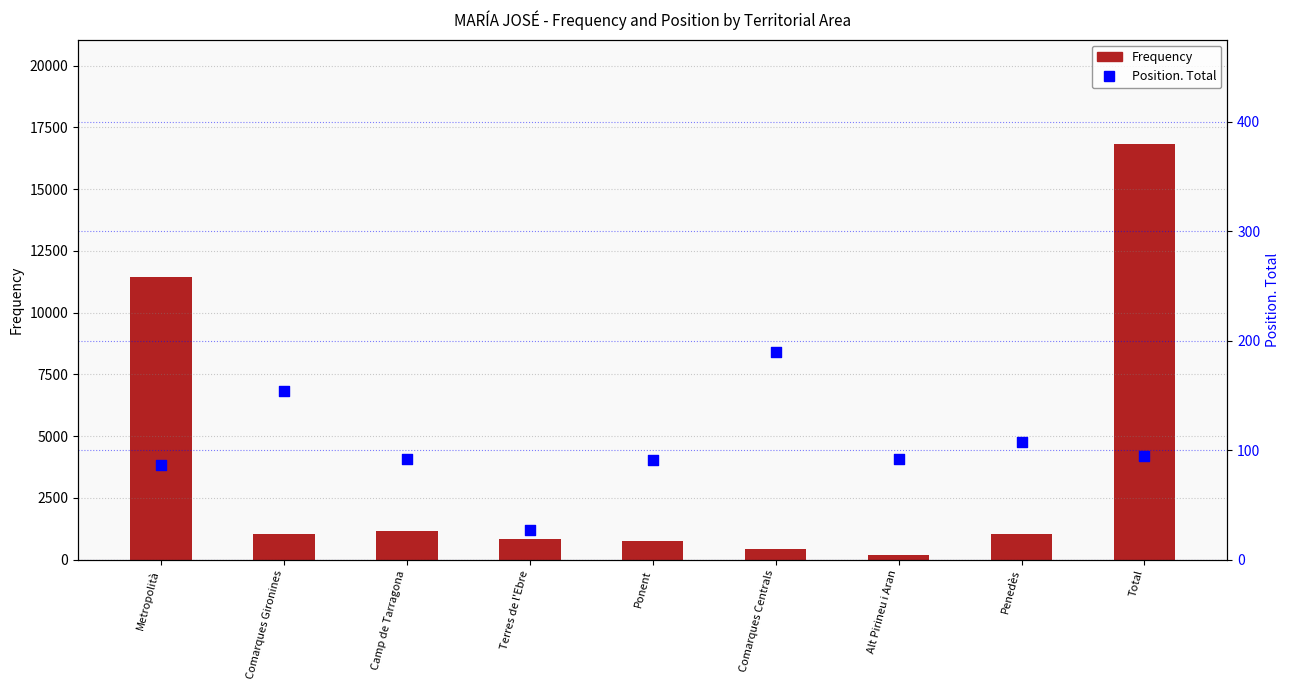

Is the value of Position. Total at Terres de l'Ebre greater than the value of Frequency at Comarques Centrals?

No